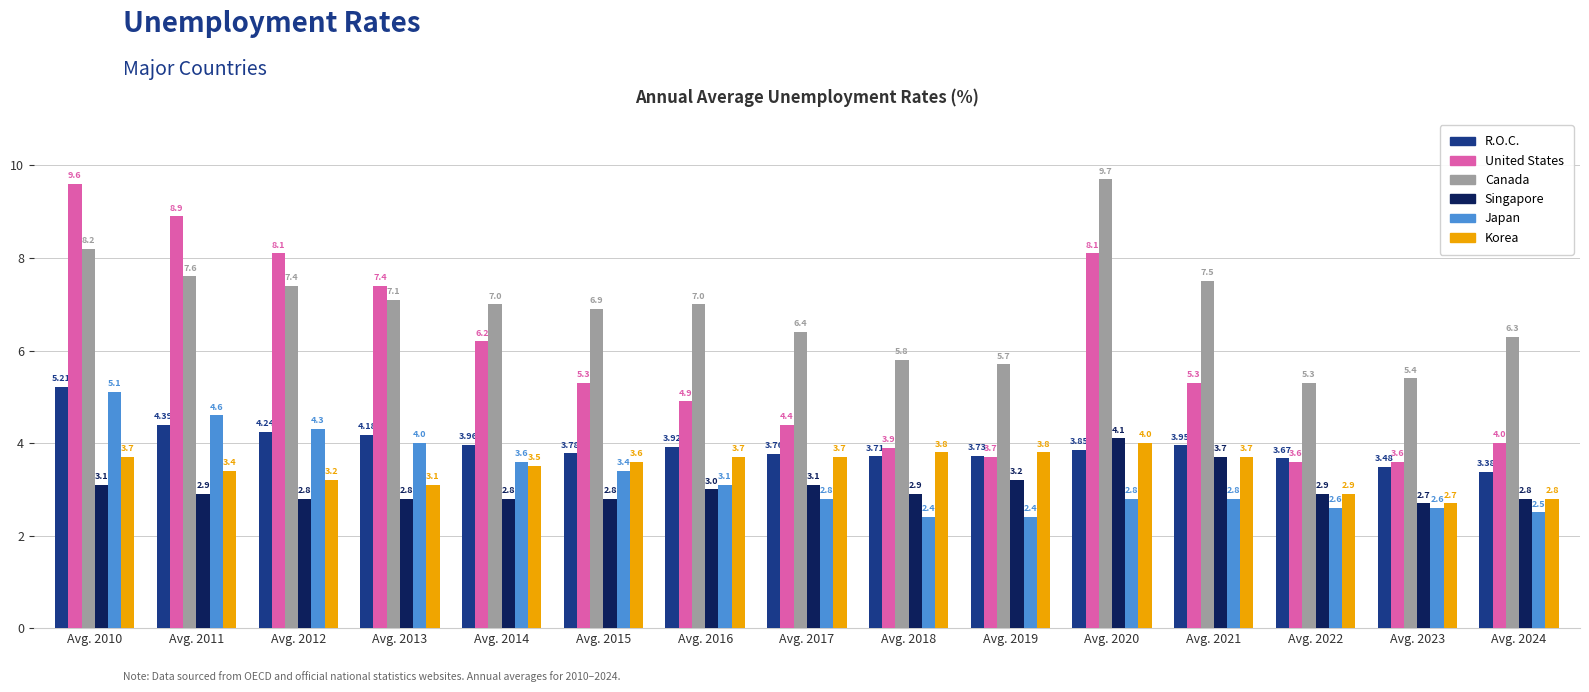

What is the difference between the maximum and minimum values in the Japan series?

2.7